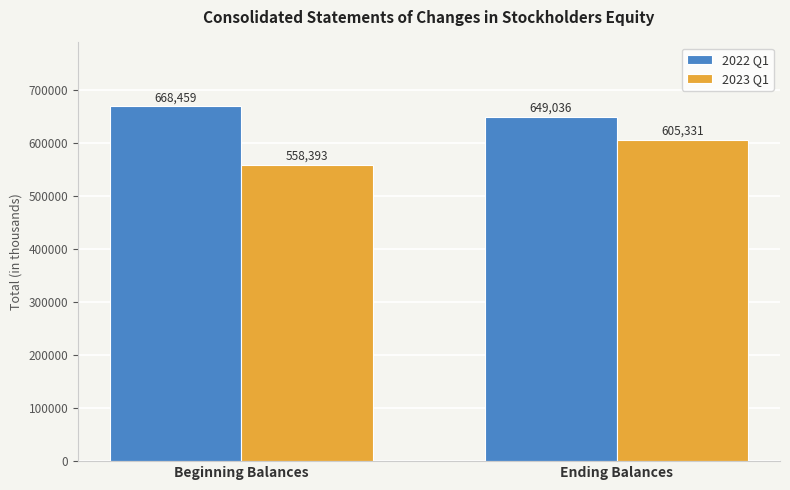

Count the number of categories in the chart.

2